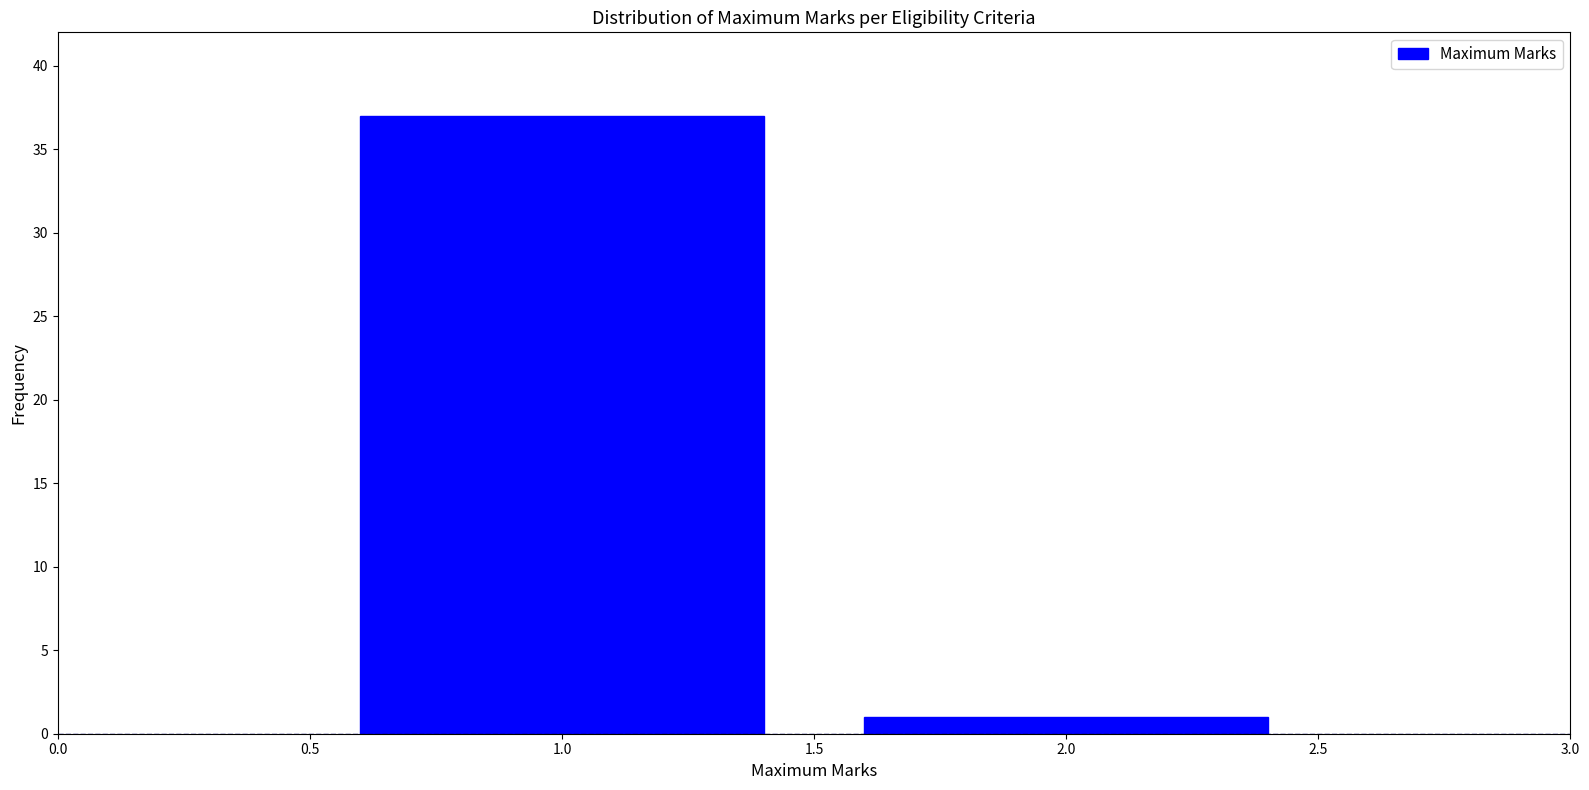

Reading left to right, transcribe all the data shown in this chart.

37	1